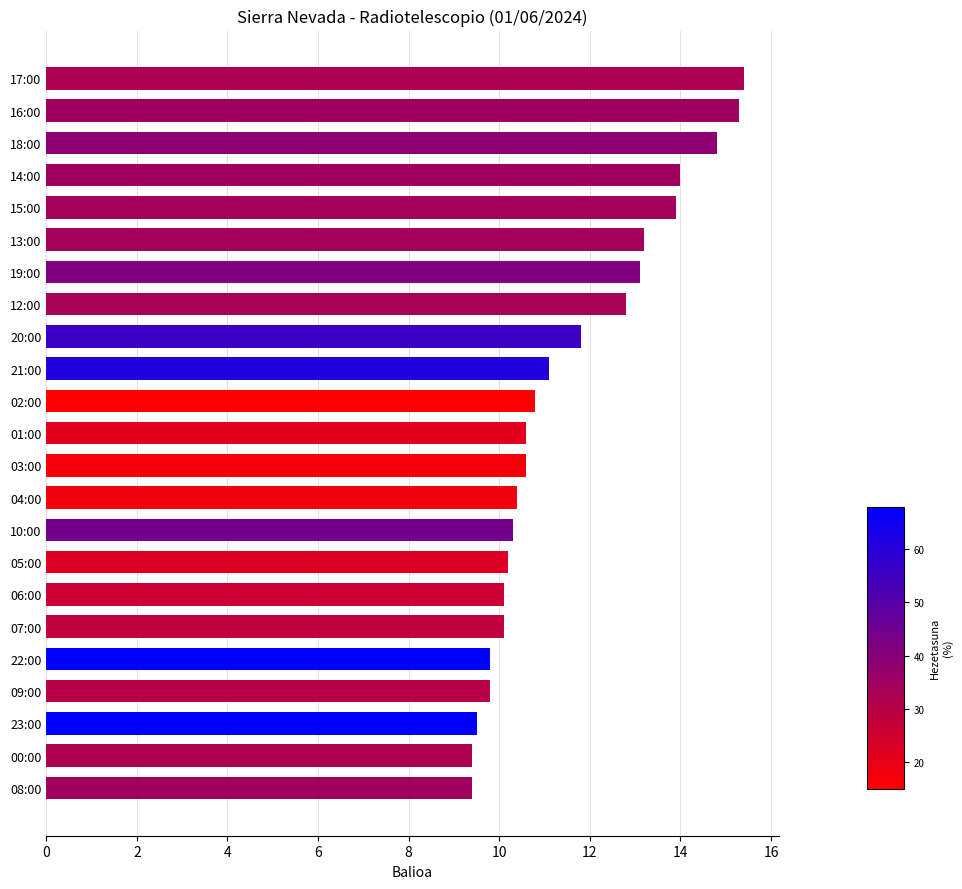

Does the chart contain stacked bars?

No